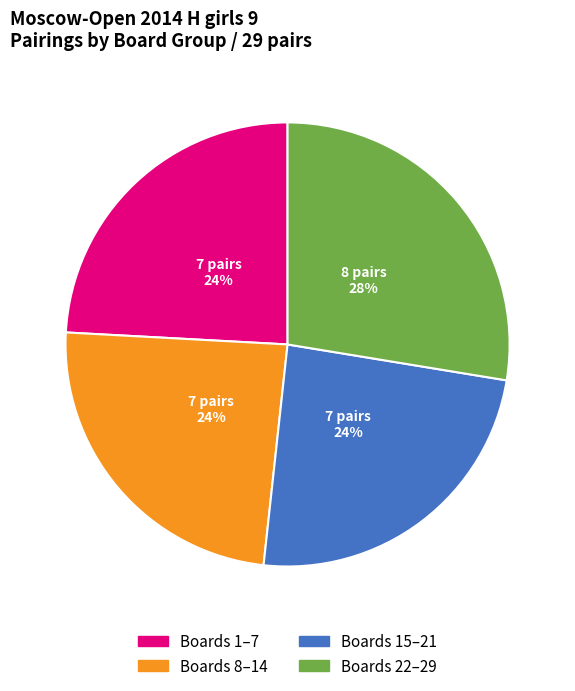

Is there a majority slice in this chart?

No